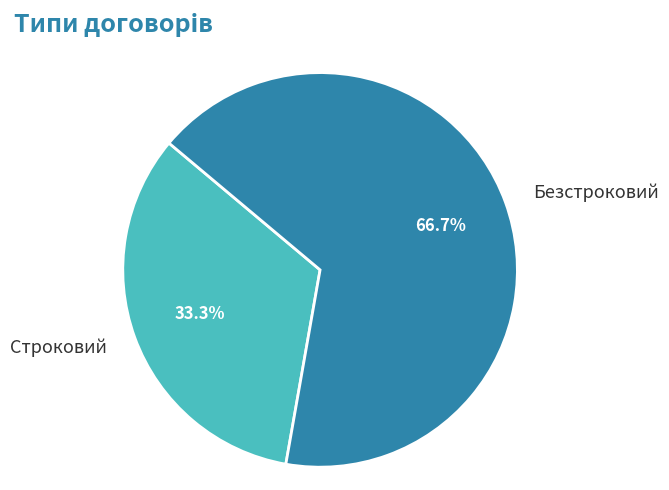

What percentage is the Строковий slice, to the nearest percent?

33%